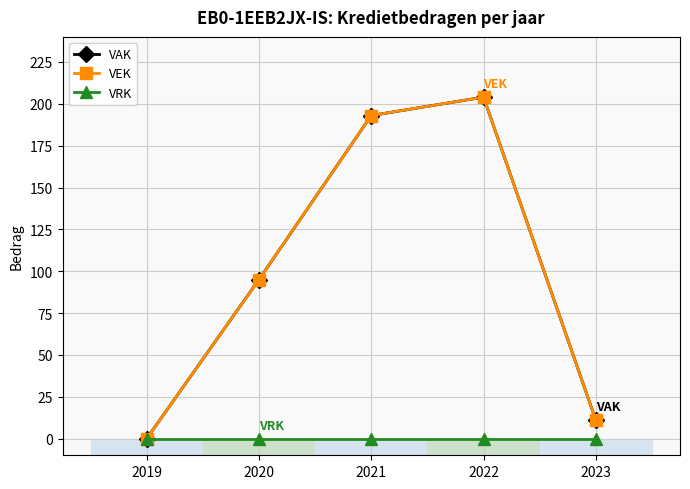

In VEK, how many points are higher than both neighbors (excluding endpoints)?

1